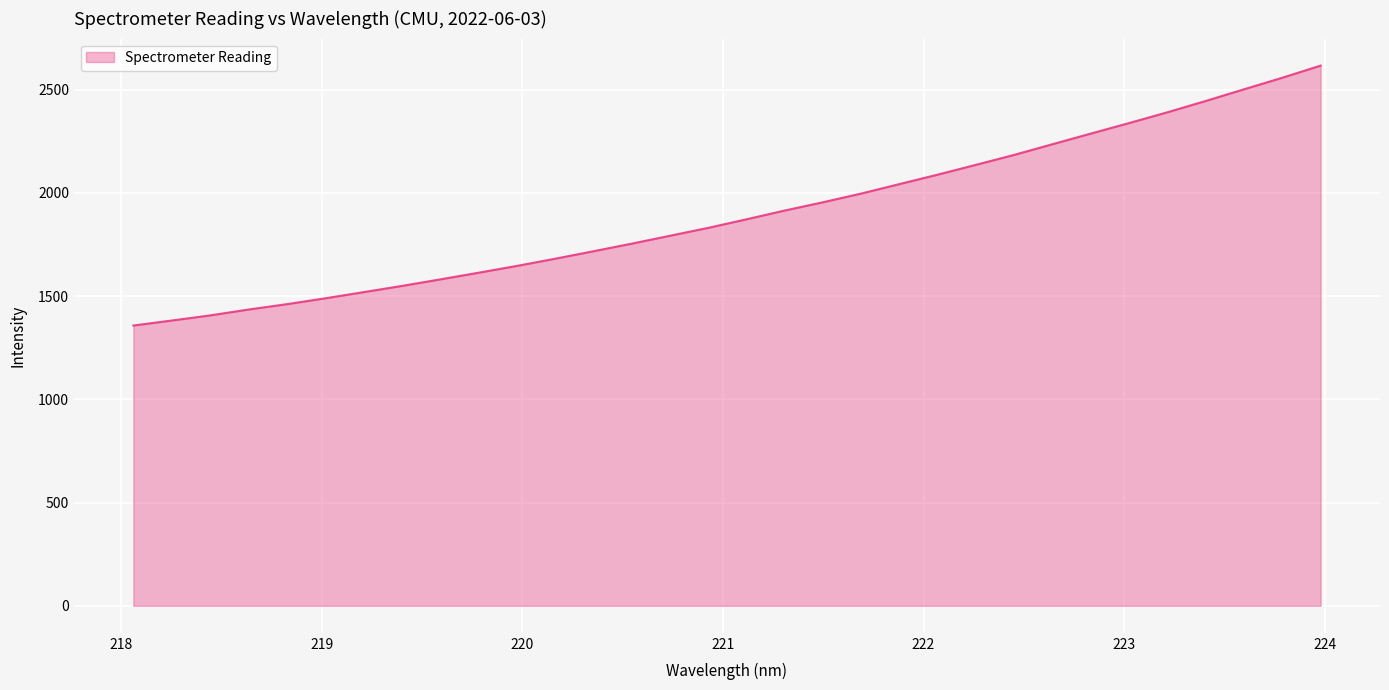

What is the maximum value shown in the chart?

2617.2